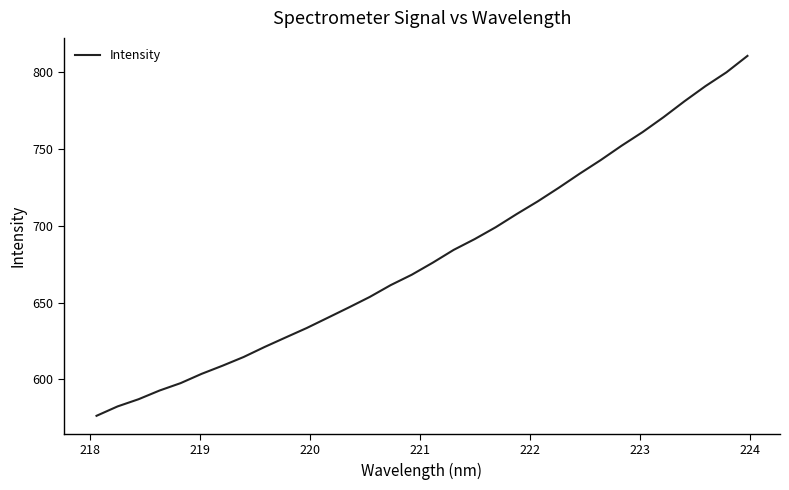

What is the difference between the maximum and minimum values?

234.3